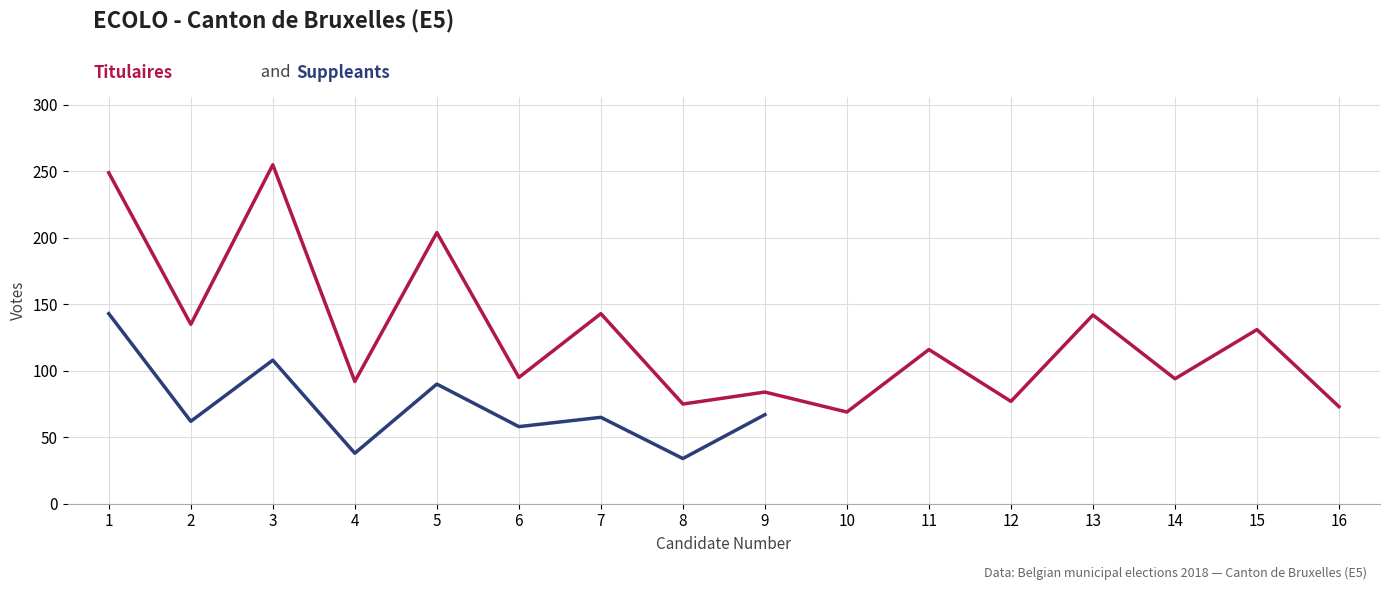

What is the value of the 13th point from the left?

142